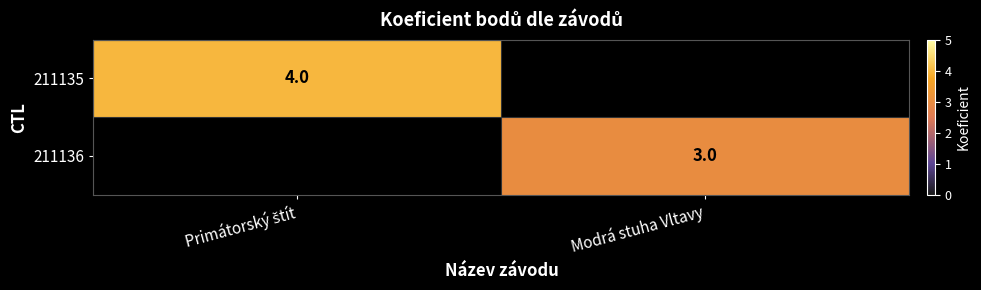

How many distinct data groups are displayed?

2